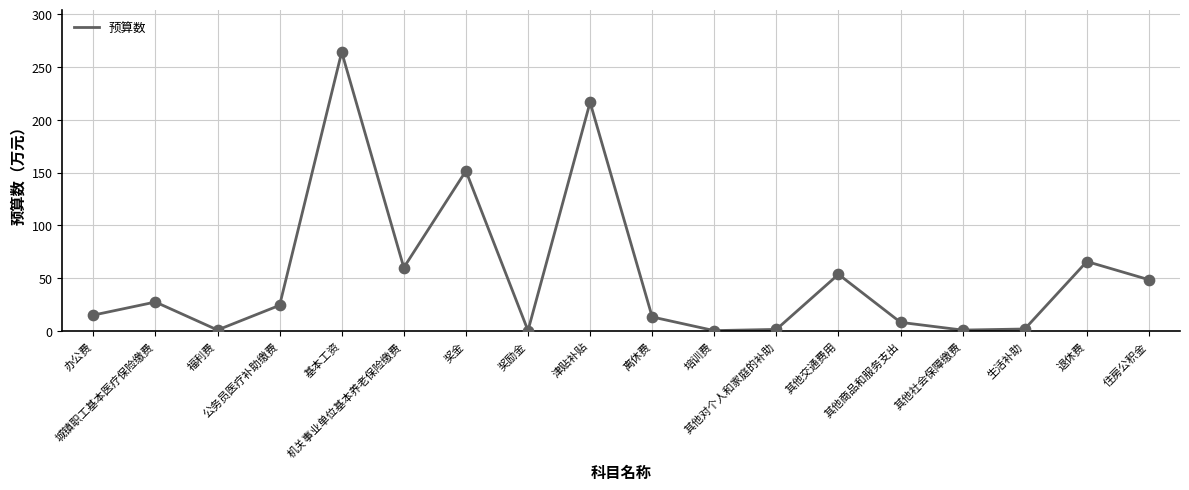

What is the change in value from 公务员医疗补助缴费 to 奖金?

+127.3